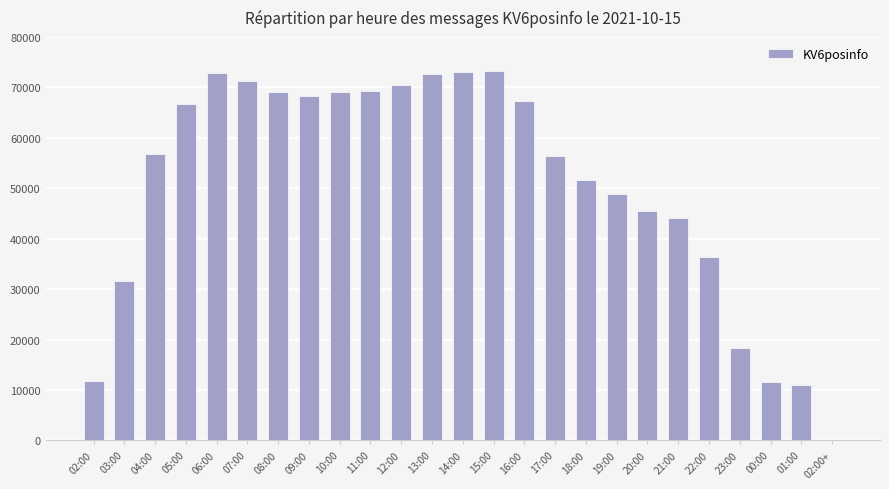

Approximately how many times larger is the value at 16:00 compared to 05:00?

1.0